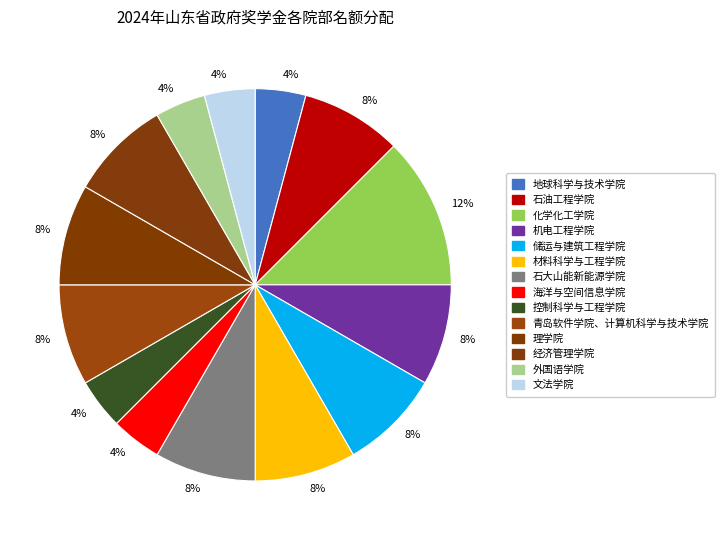

To the nearest percent, what is the combined percentage of 外国语学院 and 机电工程学院?

12%